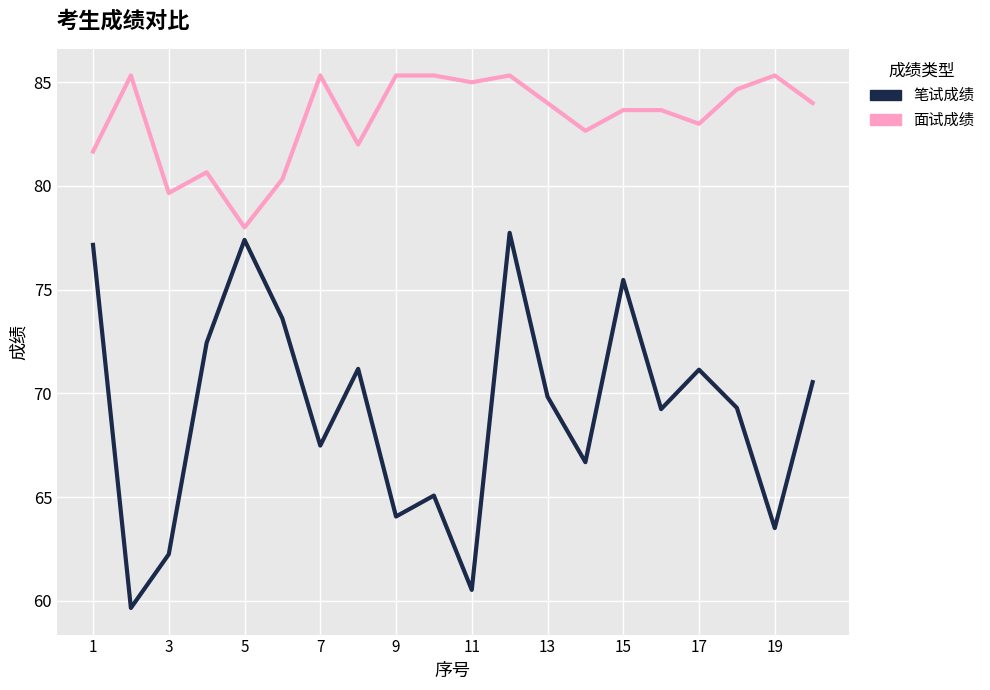

List the series in order of their peak value, lowest first.

笔试成绩, 面试成绩